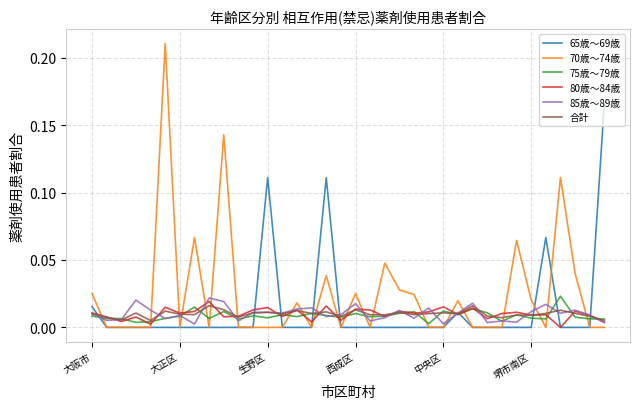

Which series has the largest total across all categories?

70歳～74歳